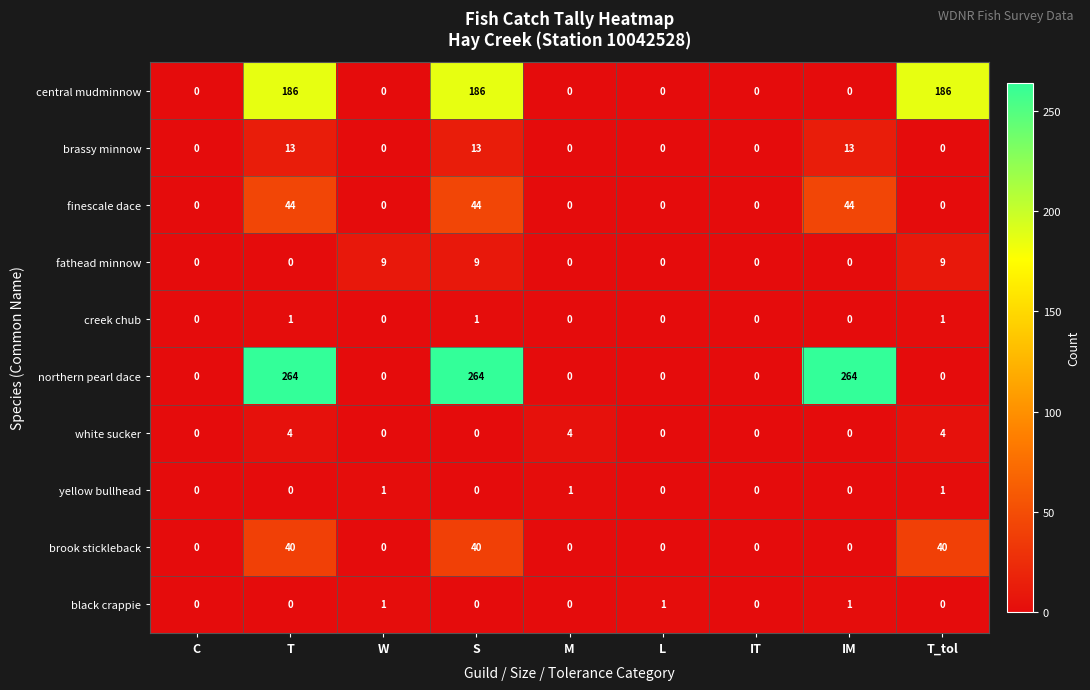

The brassy minnow series shows 8 at M. True or false?

False